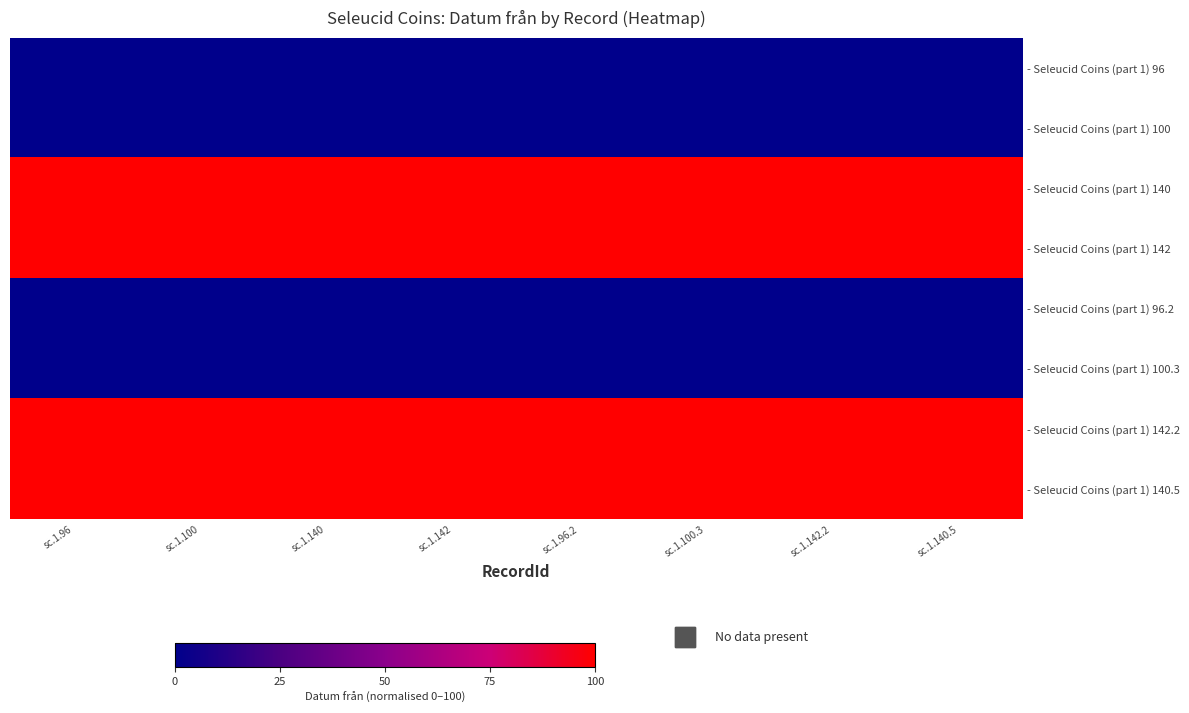

Which series changed the most between sc.1.96 and sc.1.142?

- Seleucid Coins (part 1) 96